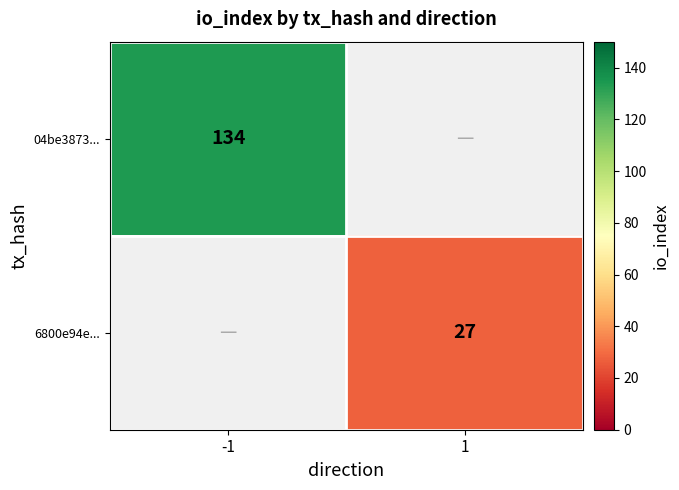

True or false: 04be3873... has a value of 216 at -1.

False